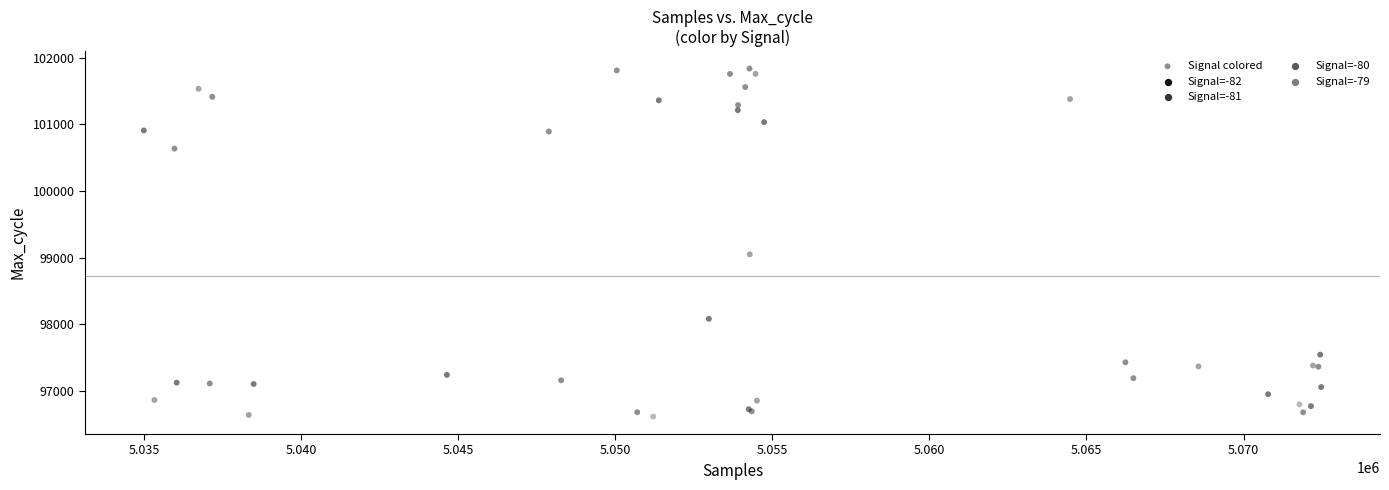

What Y value in the scatter plot is closest to 99226?

99050